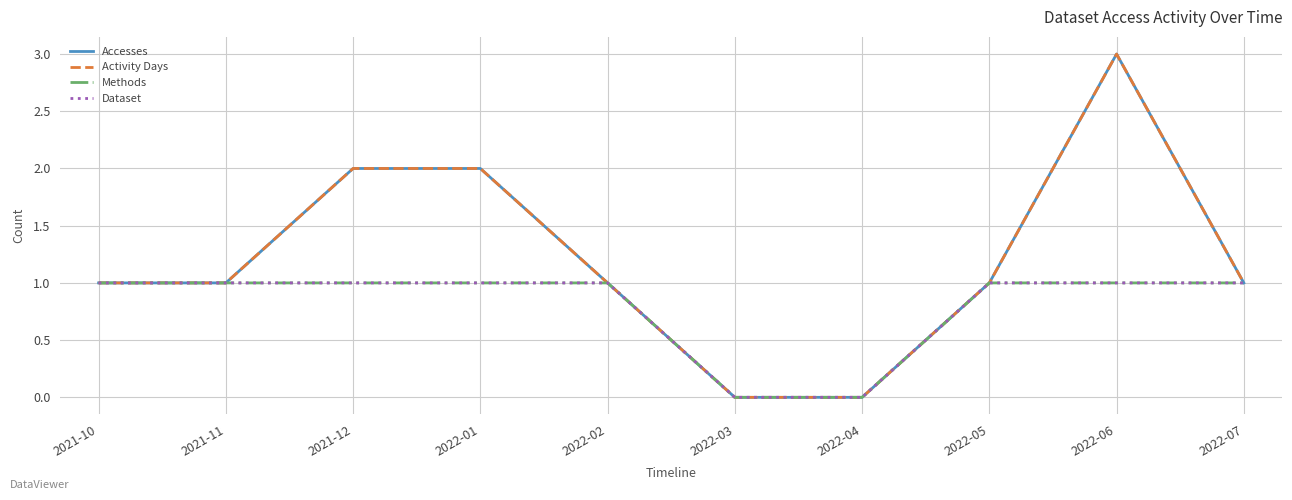

True or false: Activity Days and Accesses intersect in this chart.

False